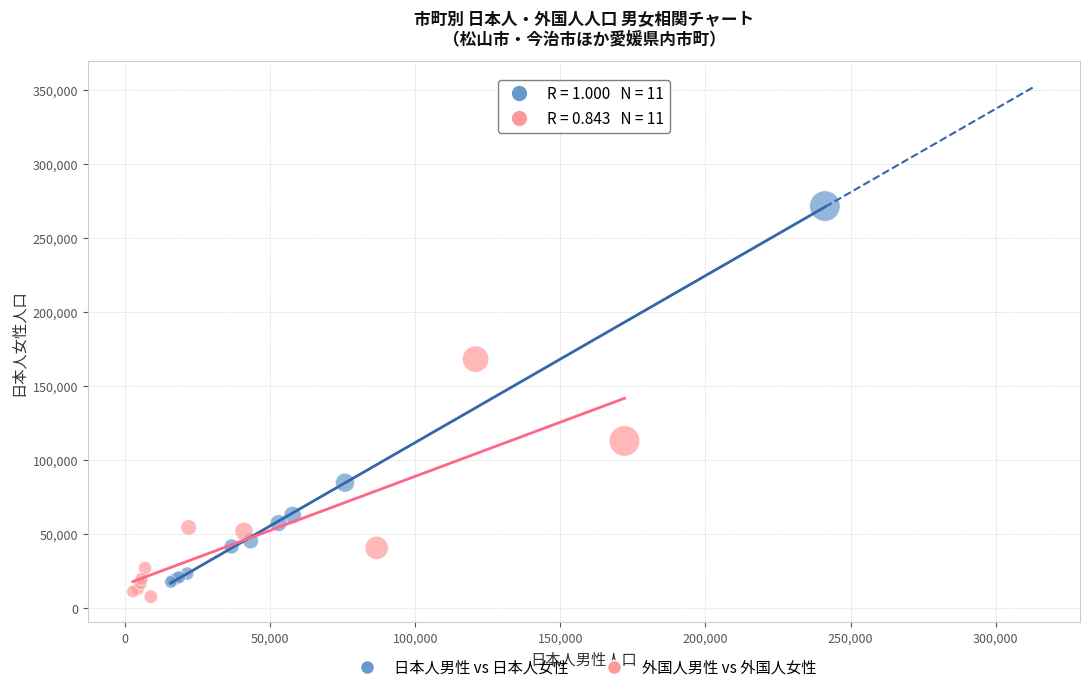

Which series reaches the maximum Y coordinate?

日本人男性 vs 日本人女性